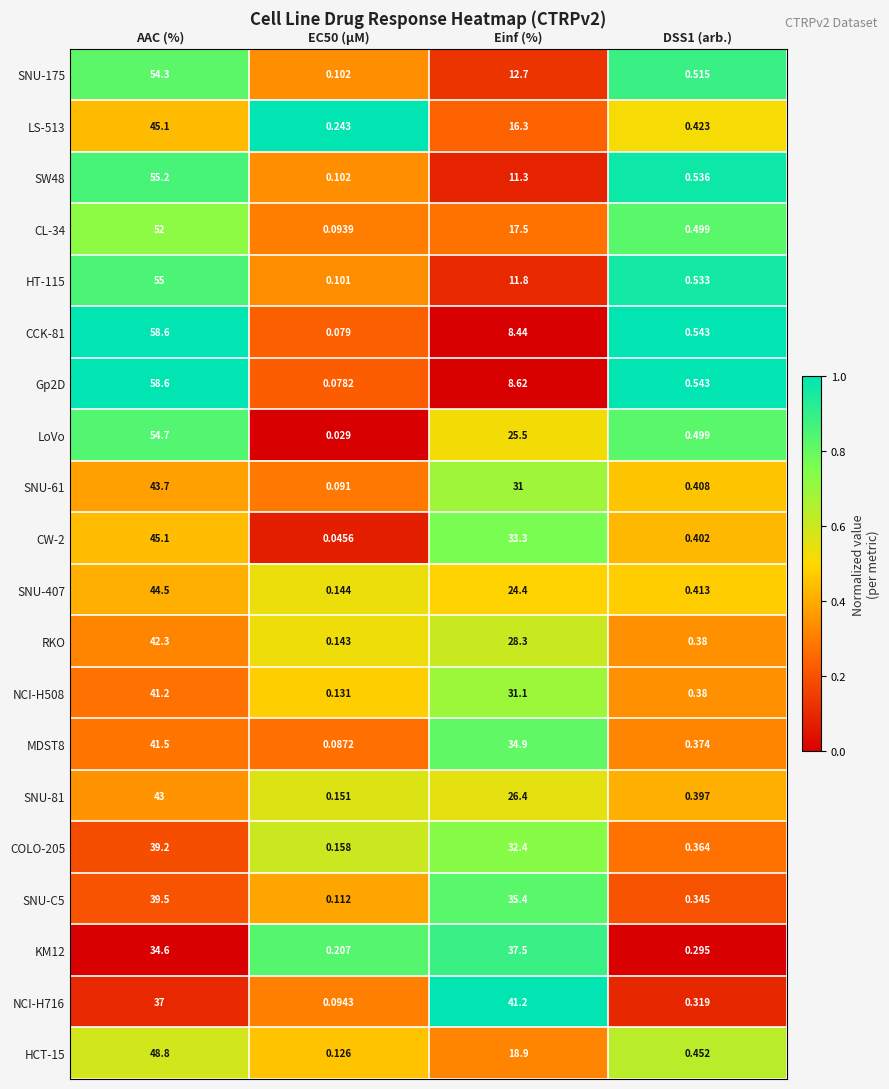

At which category does the chart reach its peak across all series?

AAC (%)